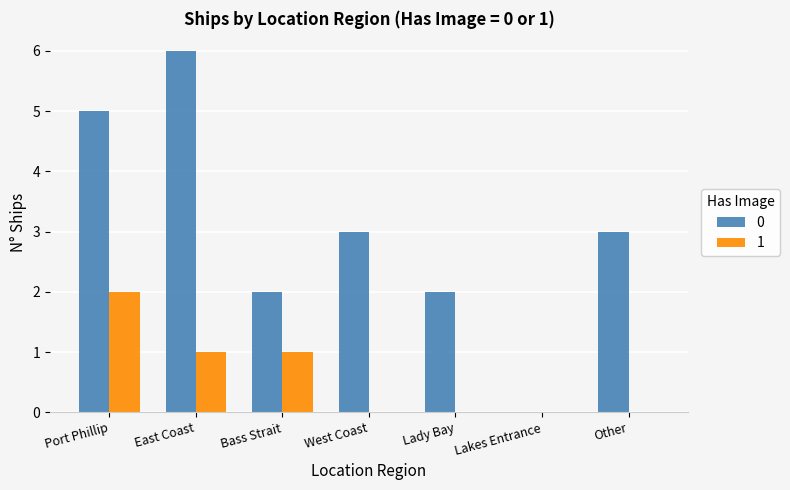

How many groups of bars are there?

7